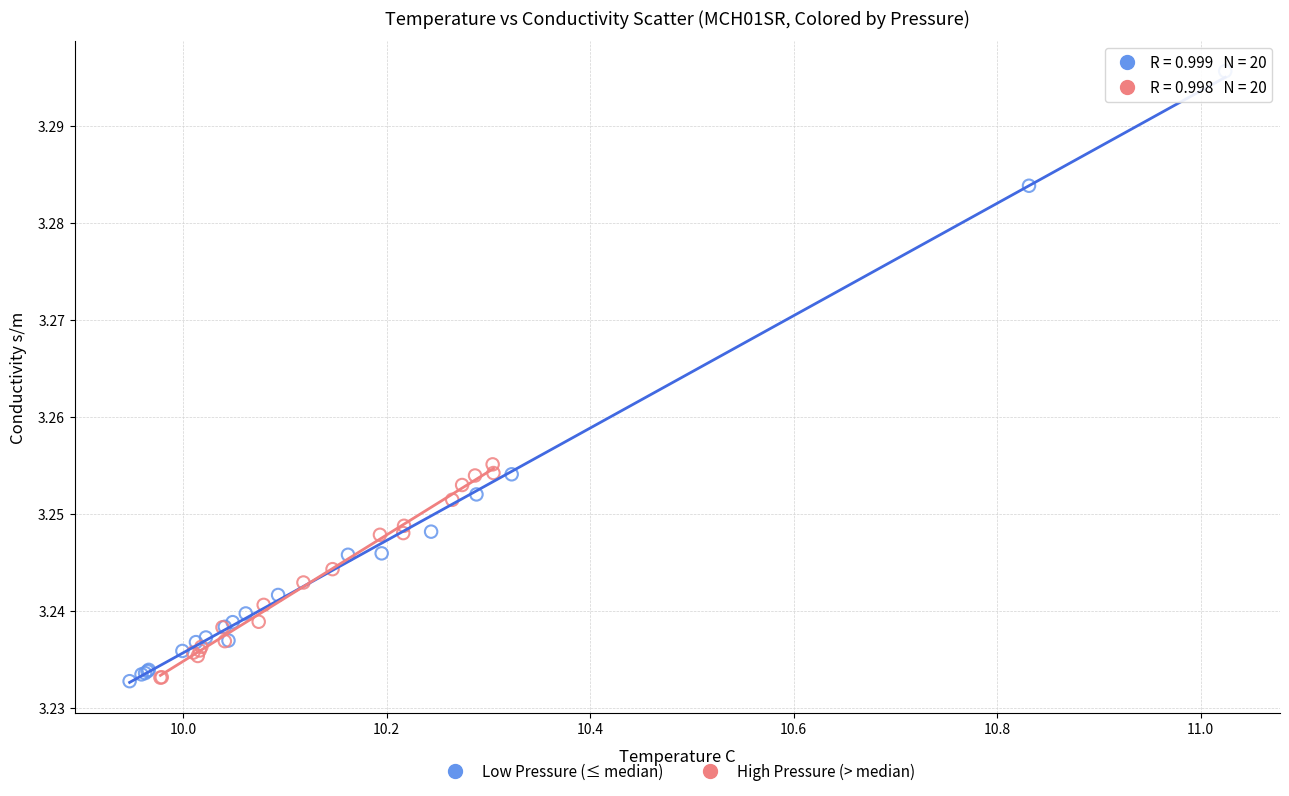

Which series has the widest spread of Y values?

Low Pressure (≤ median)